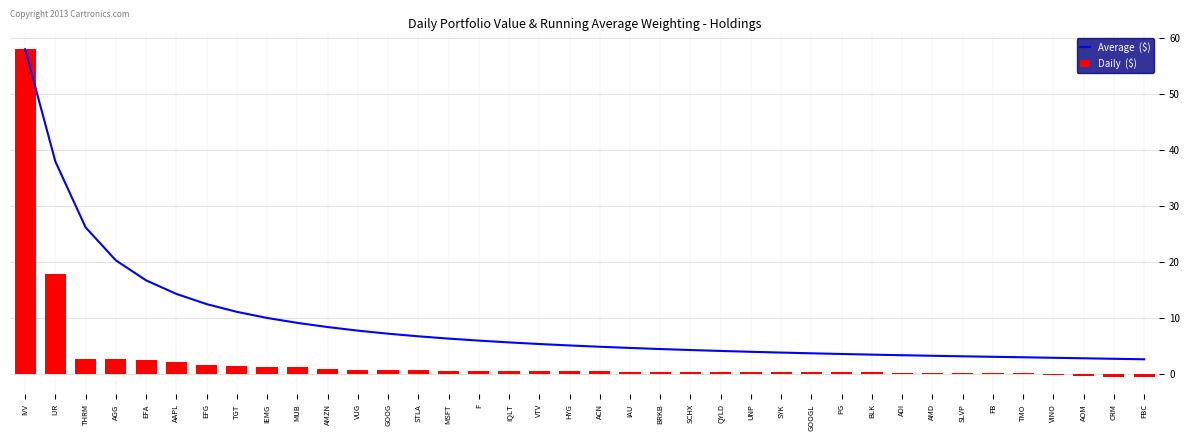

True or false: Average  ($) has a value of 13.5 at VUG.

False